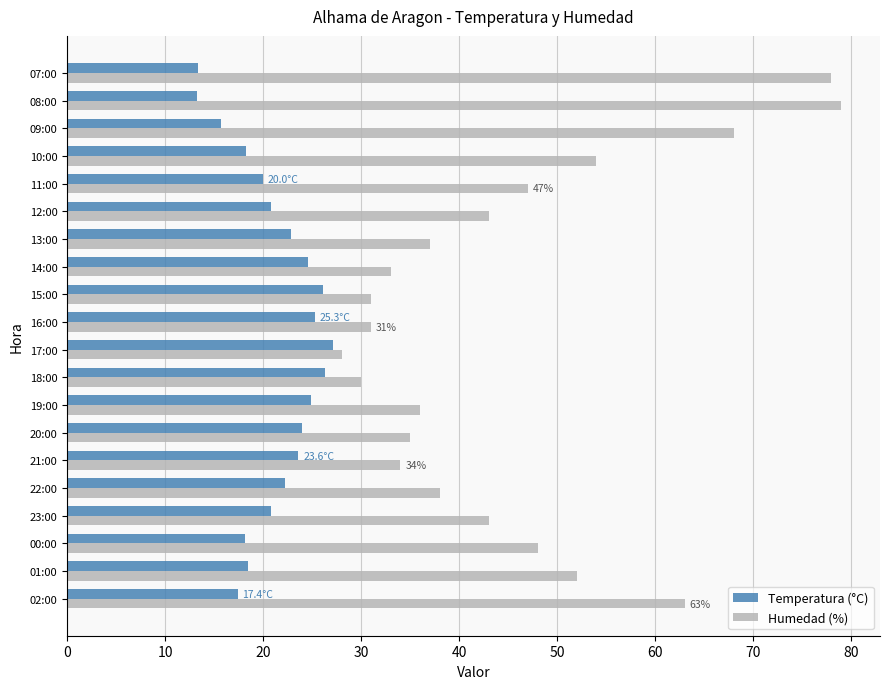

What is the difference between the highest and lowest values at 14:00?

8.4